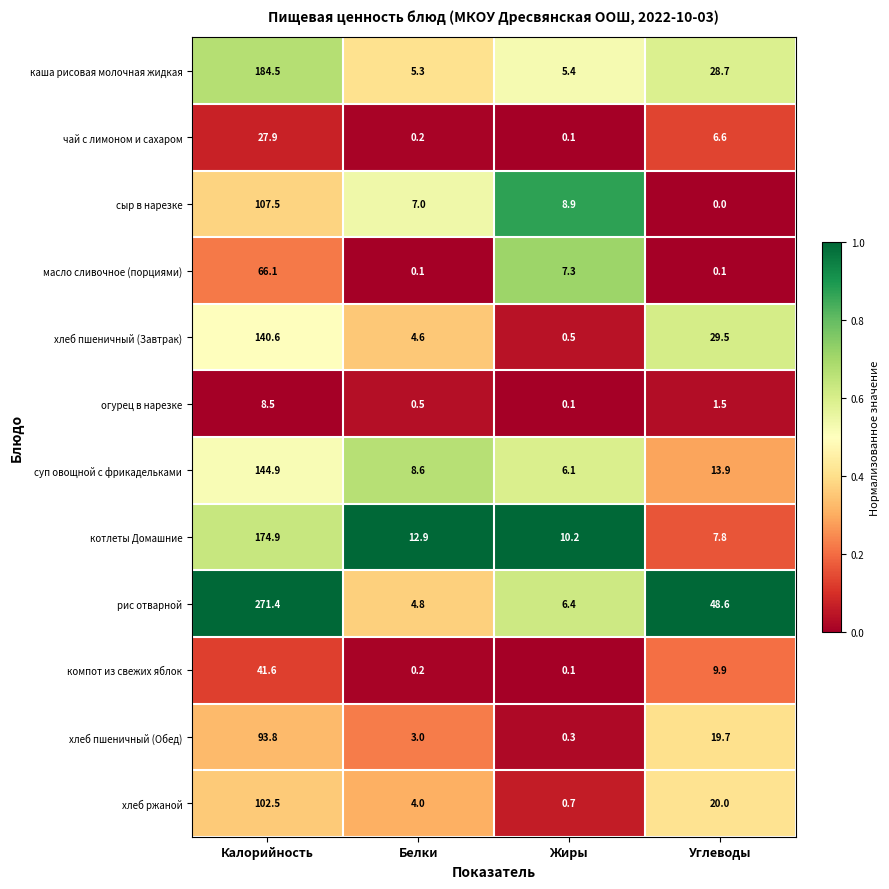

Rank the series at Углеводы from lowest to highest value.

сыр в нарезке, масло сливочное (порциями), огурец в нарезке, чай с лимоном и сахаром, котлеты Домашние, компот из свежих яблок, суп овощной с фрикадельками, хлеб пшеничный (Обед), хлеб ржаной, каша рисовая молочная жидкая, хлеб пшеничный (Завтрак), рис отварной